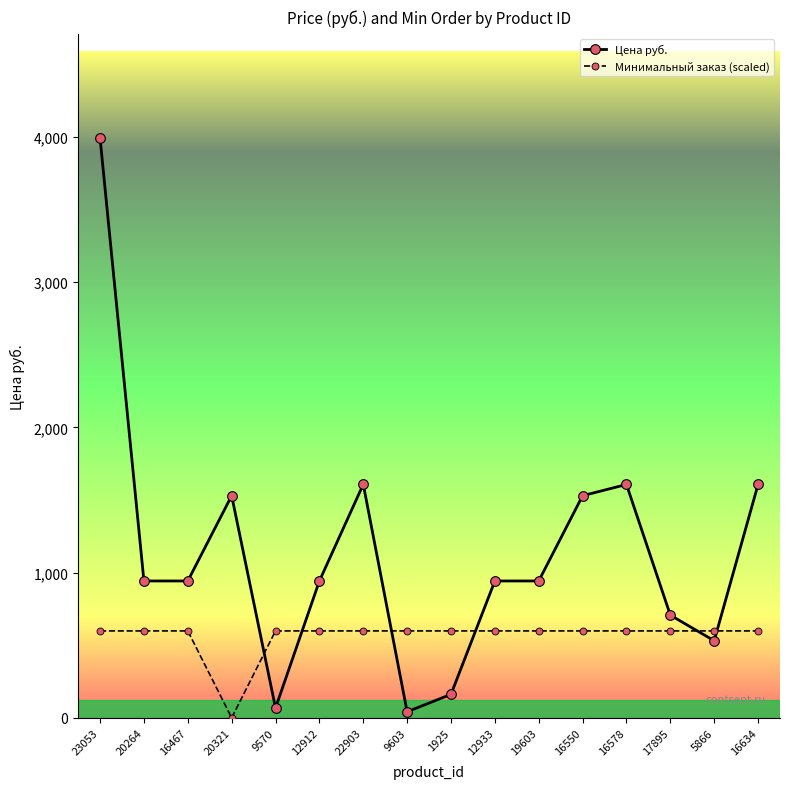

What is the spread (max minus min) of values at 16578?

1008.1